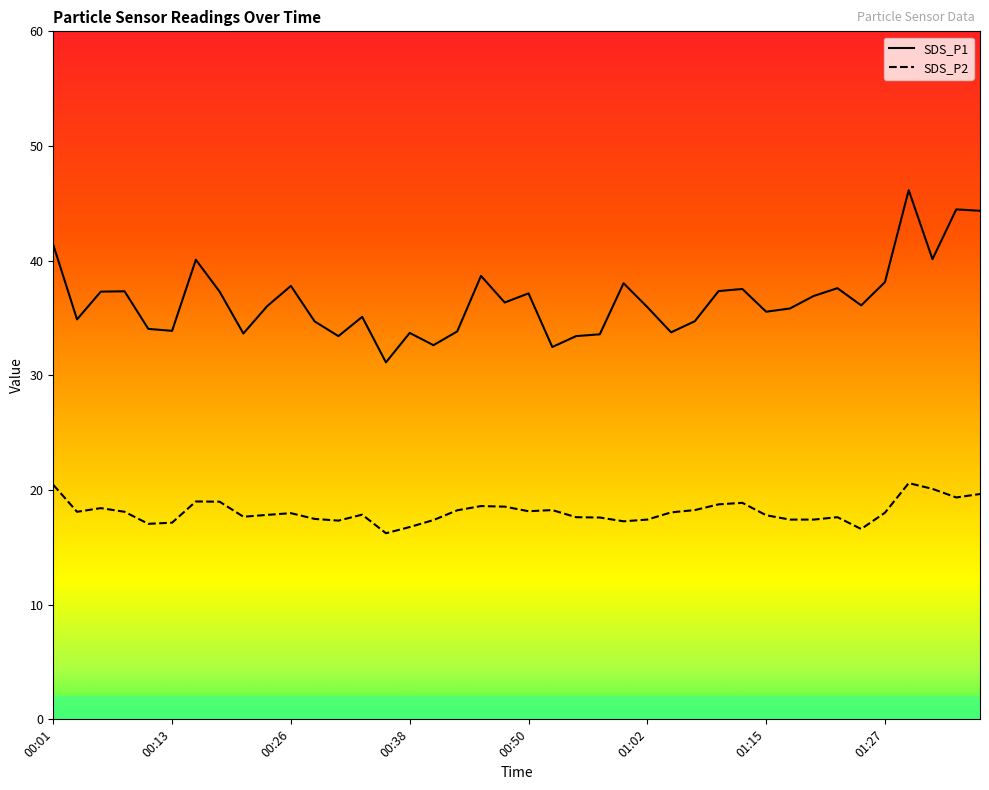

Which series has the largest total across all categories?

SDS_P1